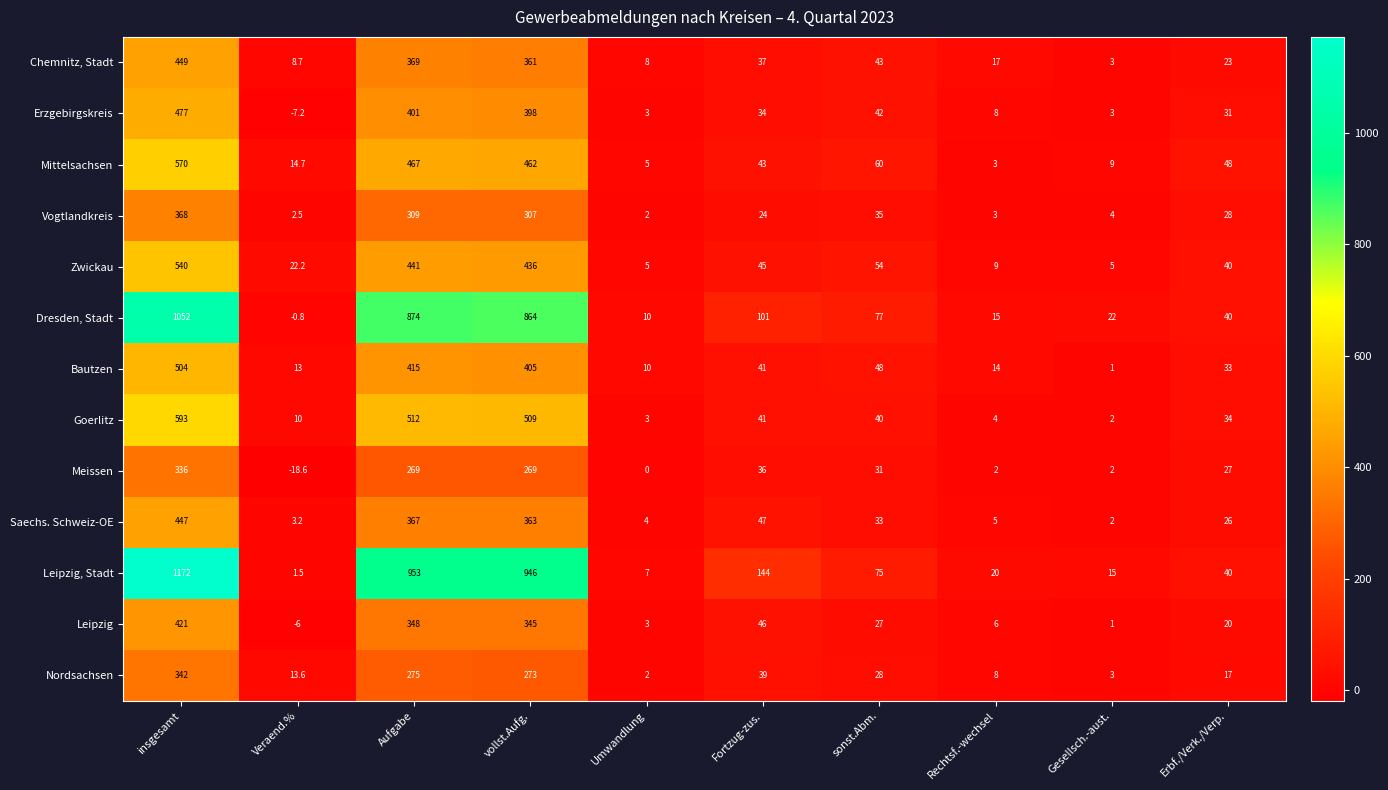

What is the difference between the Goerlitz values at Umwandlung and sonst.Abm.?

37.0